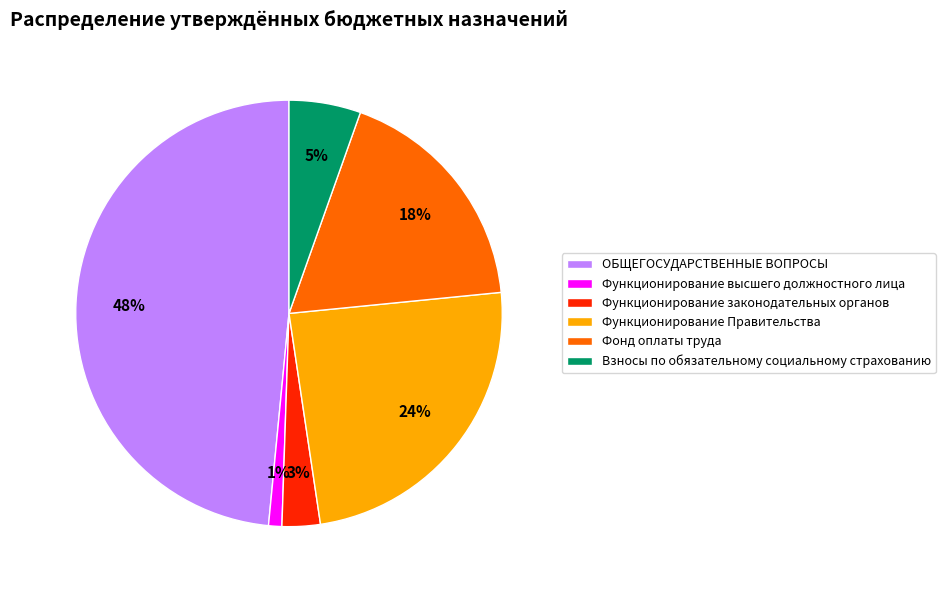

Rank the categories by value from highest to lowest.

ОБЩЕГОСУДАРСТВЕННЫЕ ВОПРОСЫ, Функционирование Правительства, Фонд оплаты труда, Взносы по обязательному социальному страхованию, Функционирование законодательных органов, Функционирование высшего должностного лица